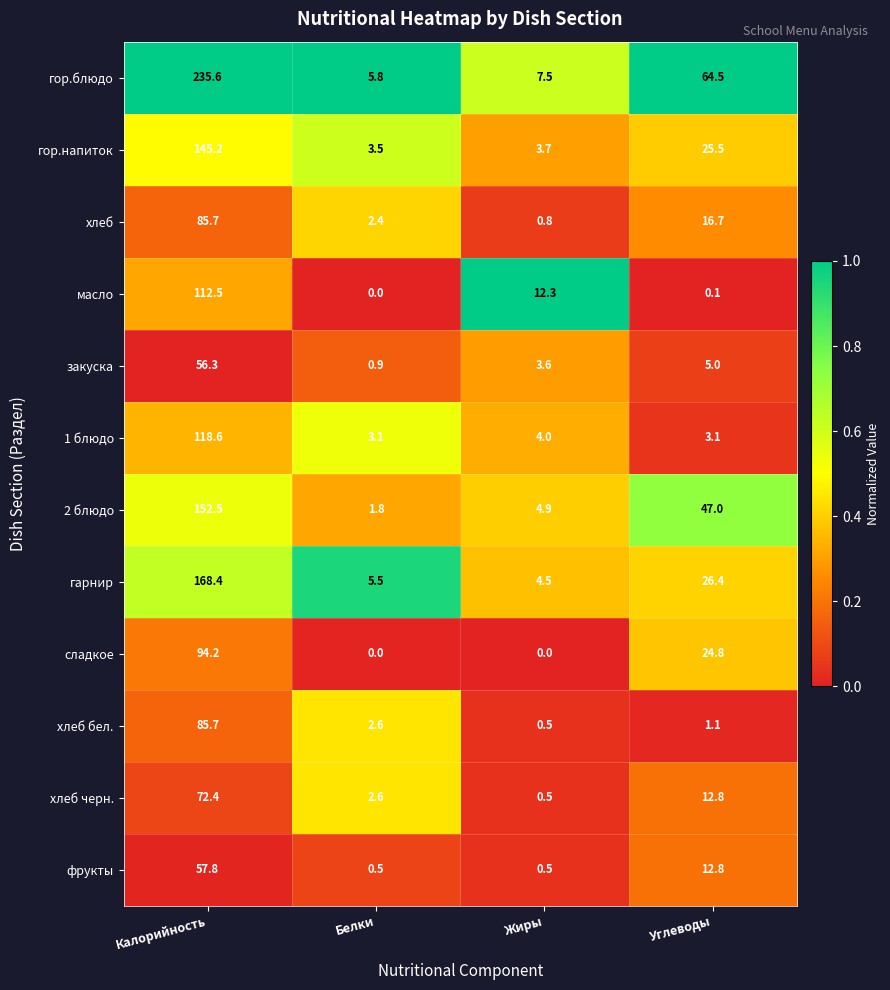

The value of гарнир at Углеводы is 10.0. True or false?

False